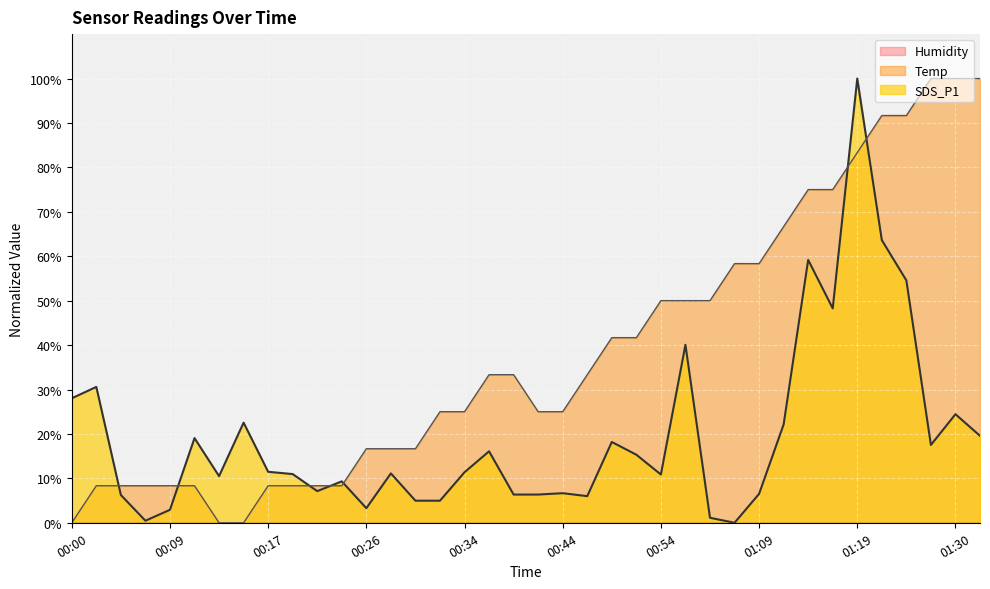

Between 00:07 and 00:02, which is larger?

00:02